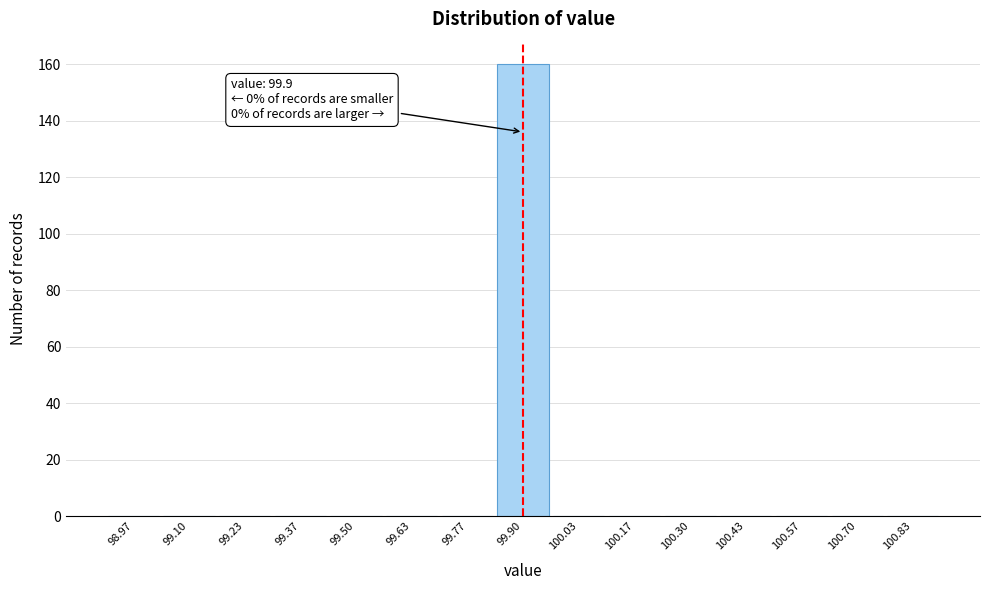

Which range on the x-axis has the tallest bar?

99.84 to 99.96